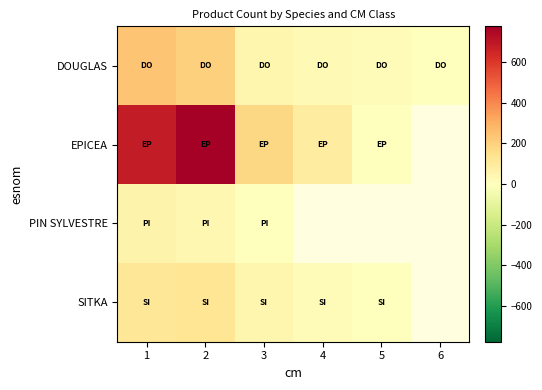

At how many categories does at least one series exceed 426?

2